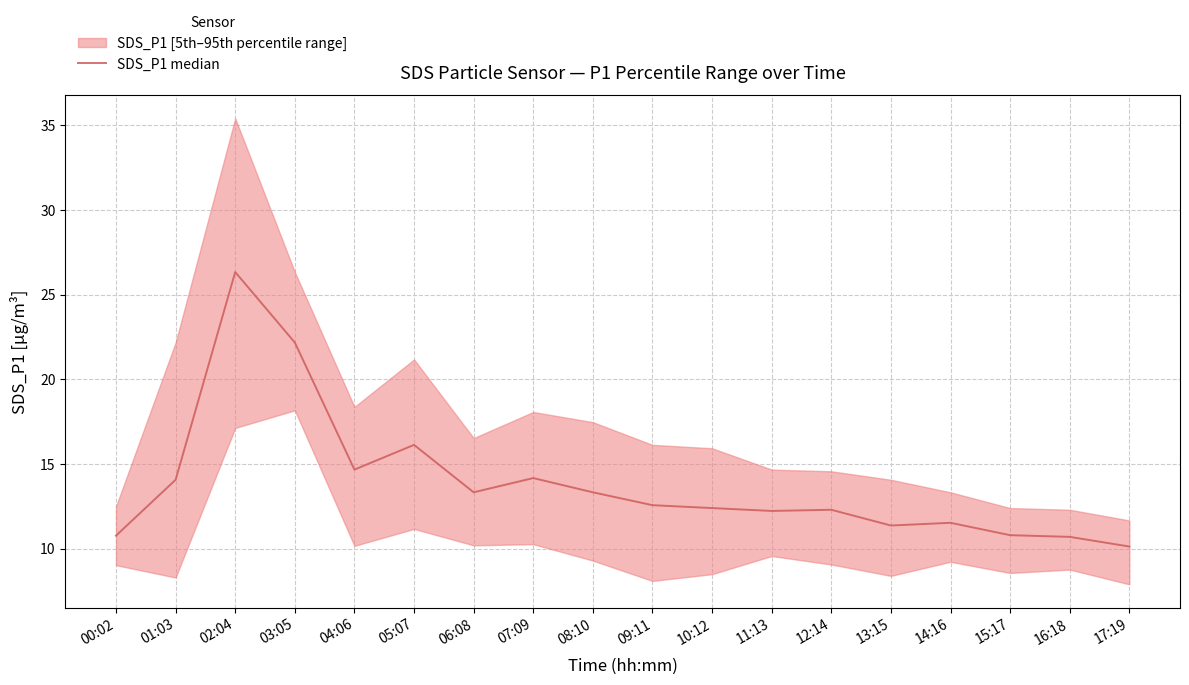

What is the greatest value displayed?

26.3